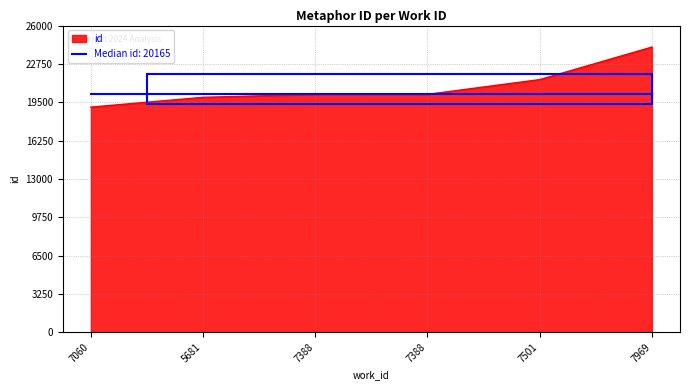

What are all the series names shown in the legend?

id, Median id: 20165